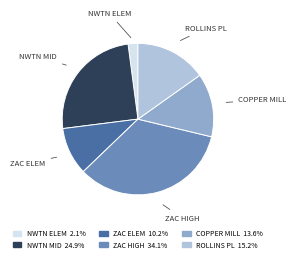

Is there any slice that represents more than half of the pie?

No